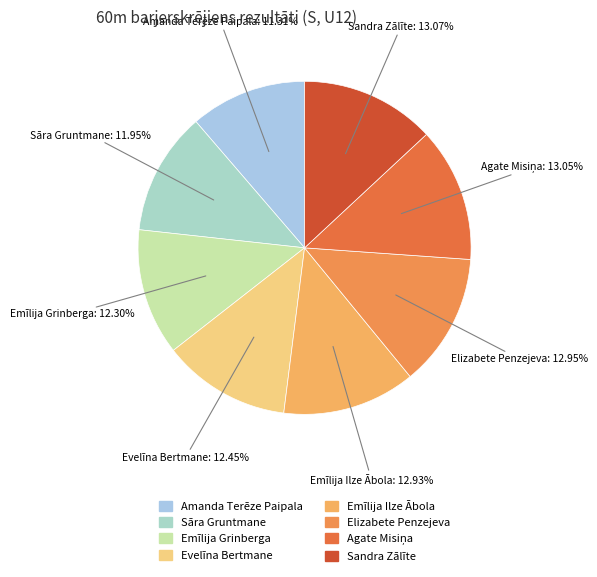

Is there a majority slice in this chart?

No